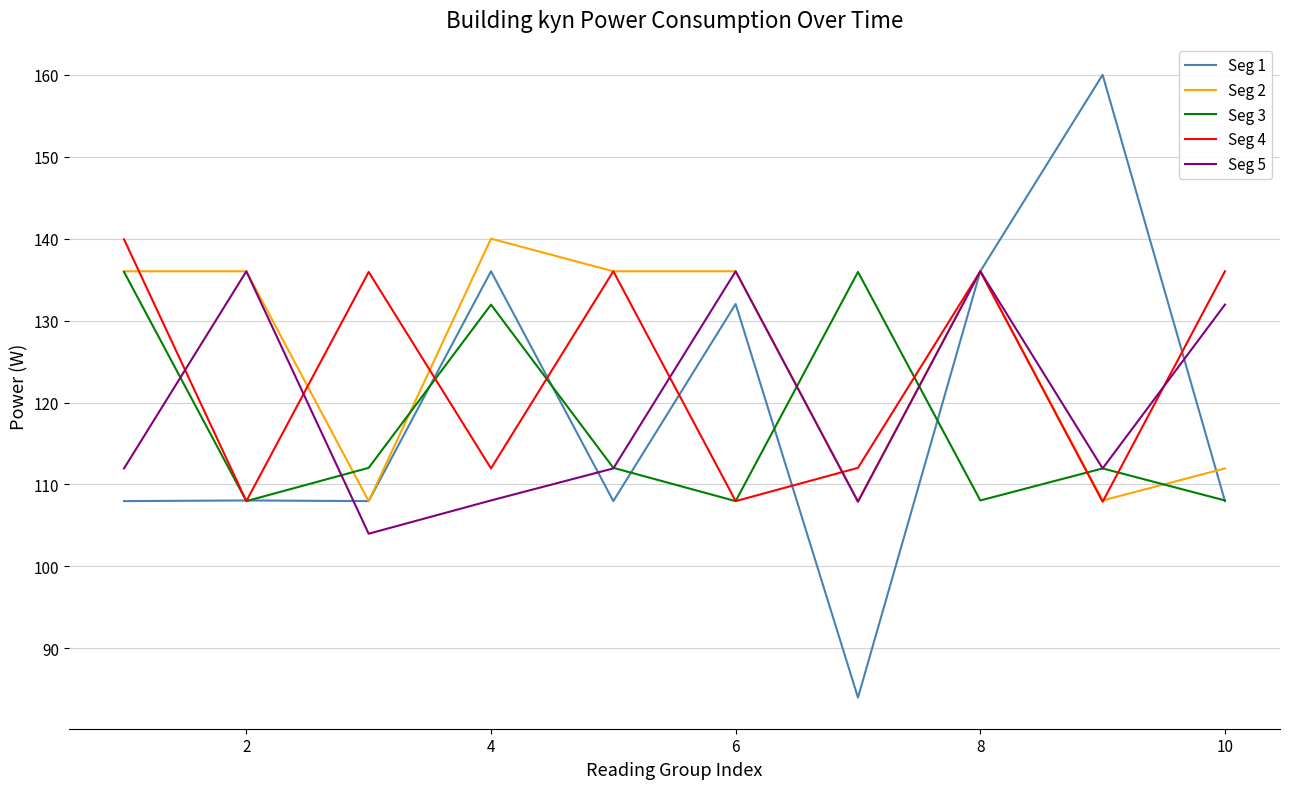

Which series has the largest range (max minus min)?

Seg 1